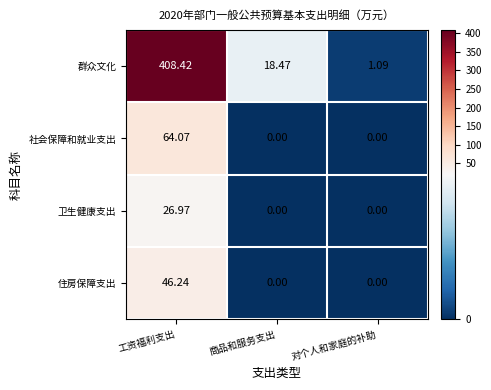

At which category does the chart reach its peak across all series?

工资福利支出